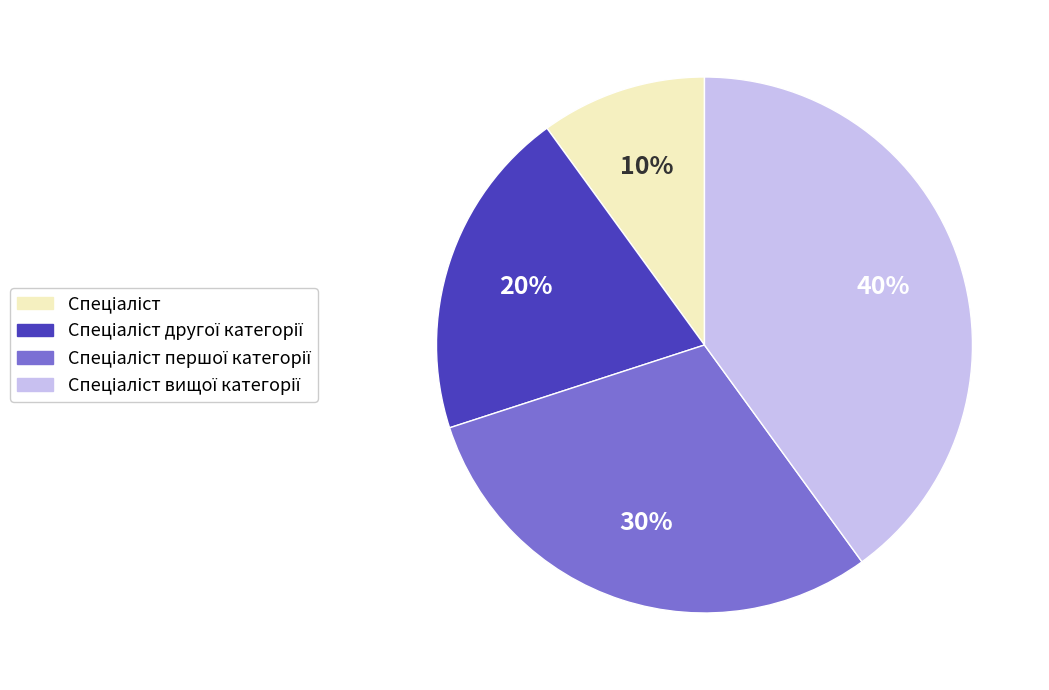

Is there a majority slice in this chart?

No